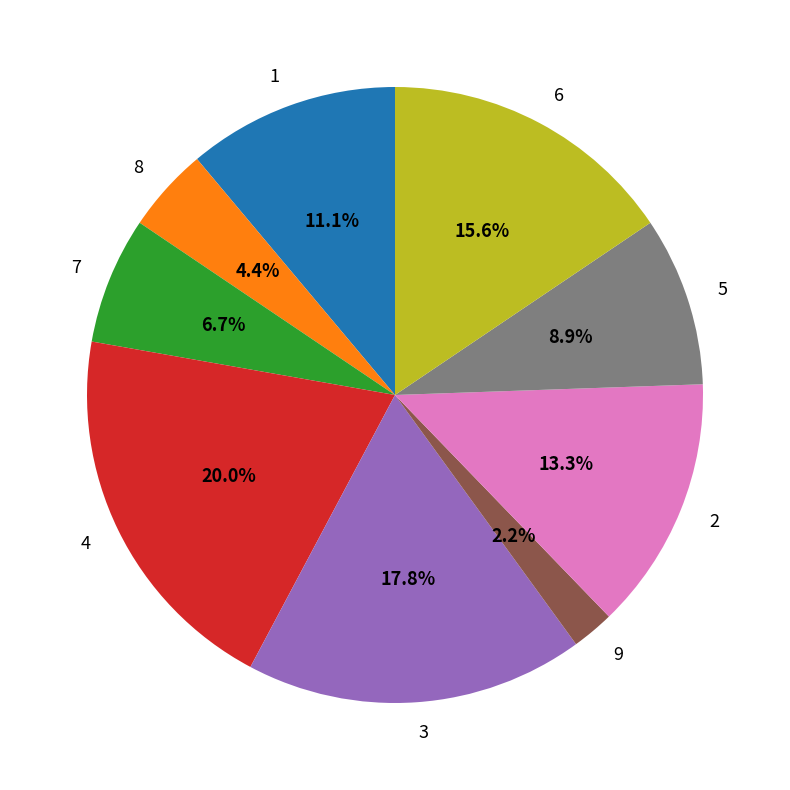

Combined, what portion of the pie is 5 and 1?

20.0%